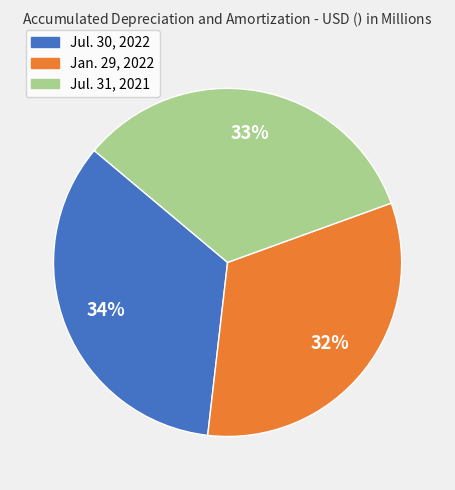

To the nearest percent, what is the difference between the largest and smallest slice percentages?

2%